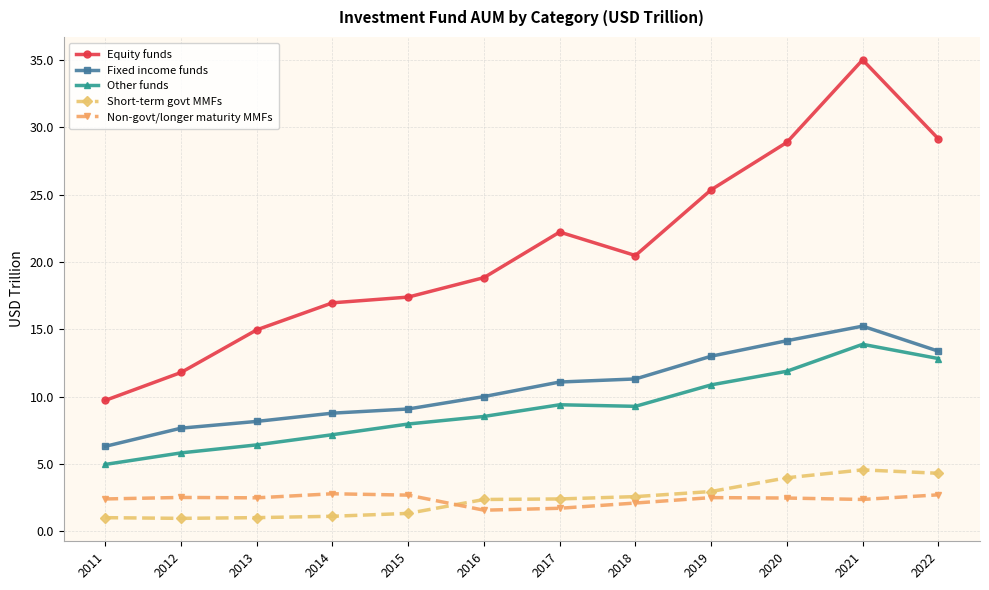

Which series changed the most between 2016 and 2019?

Equity funds